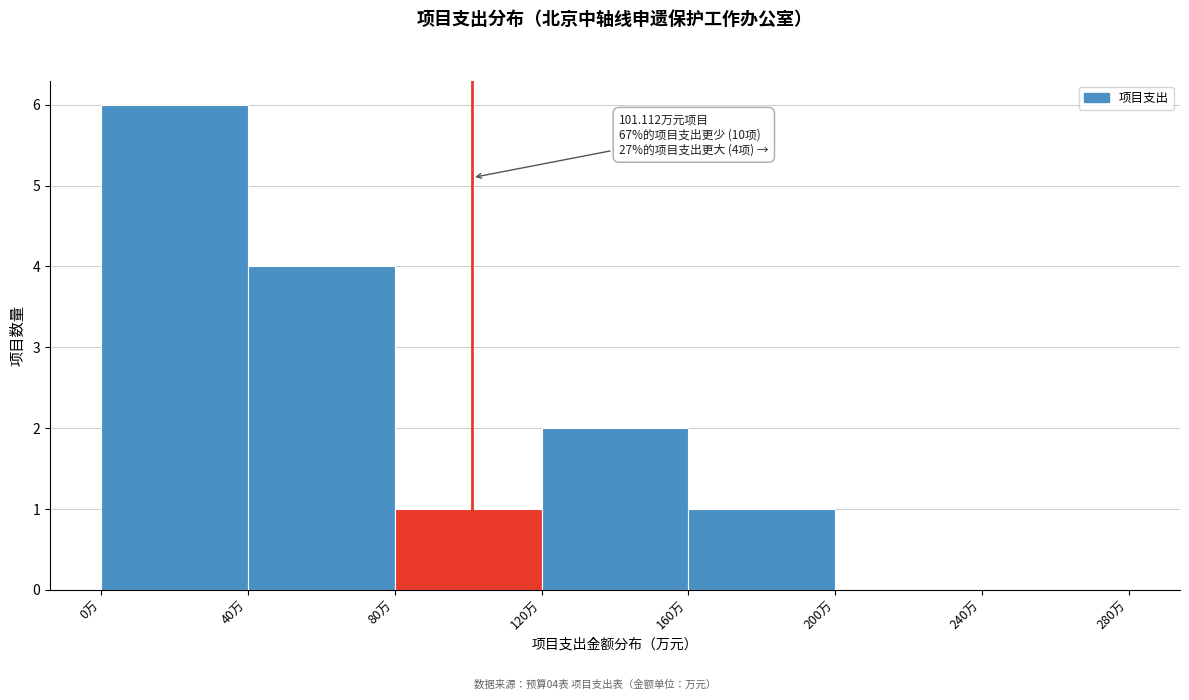

Which range on the x-axis has the tallest bar?

0 to 40